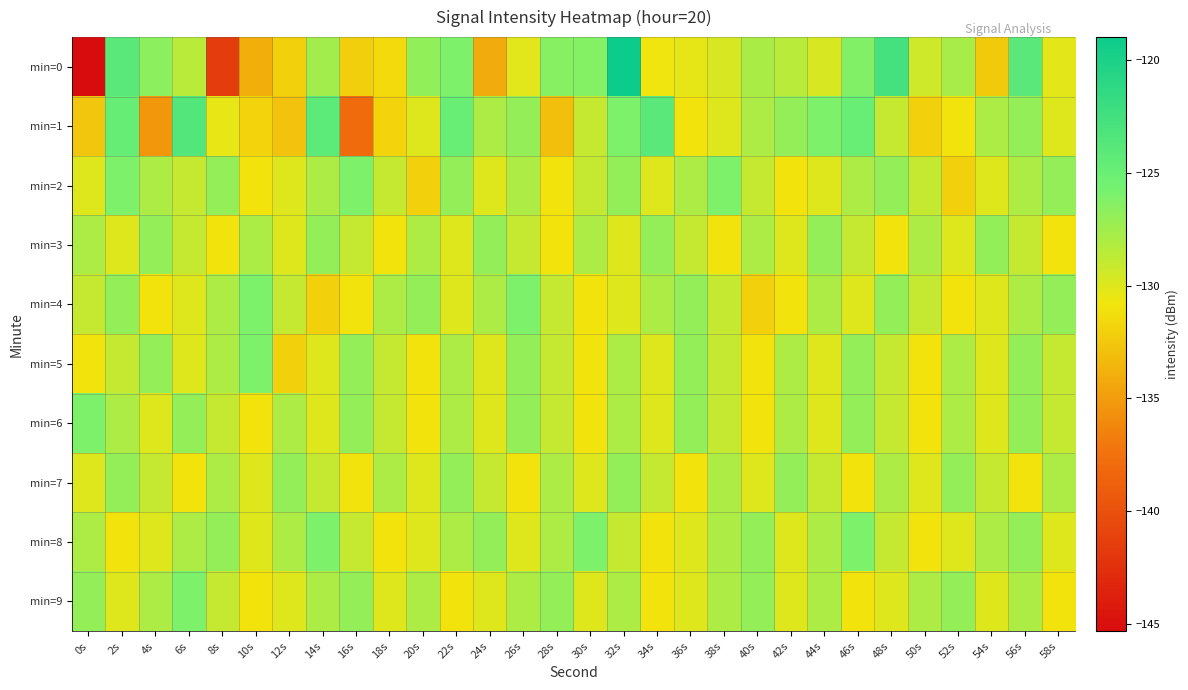

Rank the series by their maximum value, from lowest to highest.

min=3, min=7, min=2, min=4, min=5, min=6, min=8, min=9, min=1, min=0